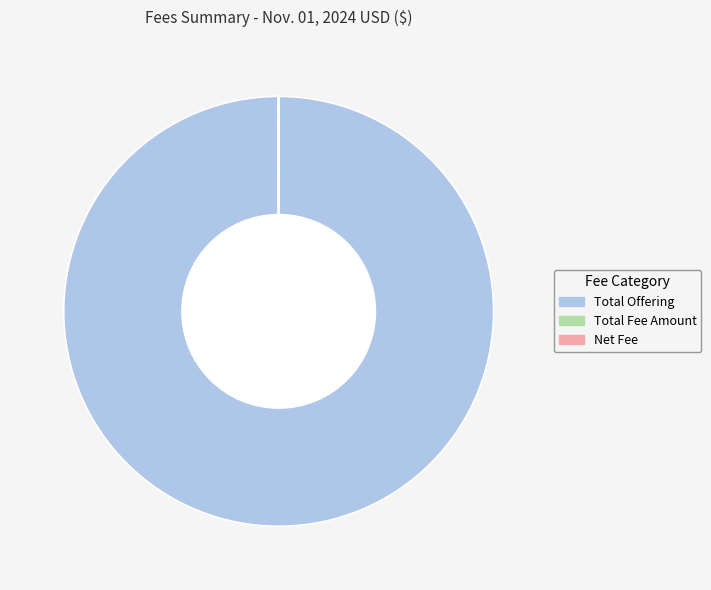

Is it true that Total Offering is 100% of the pie?

True